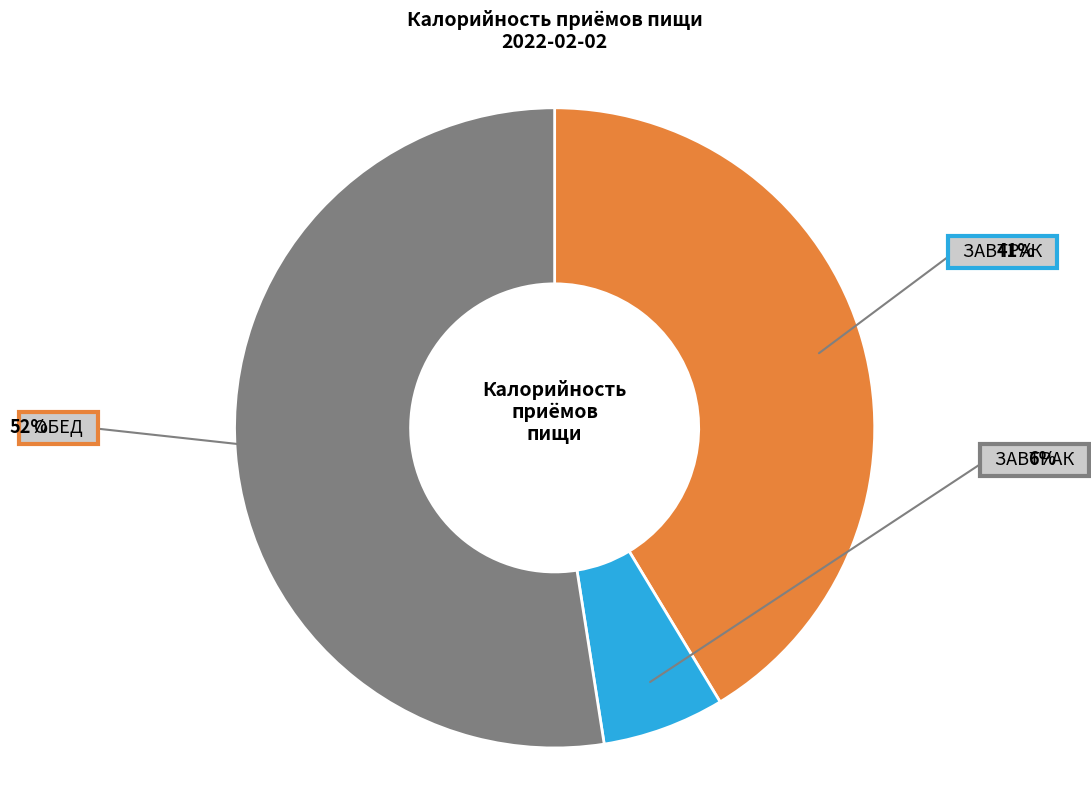

Does any single category account for the majority?

Yes